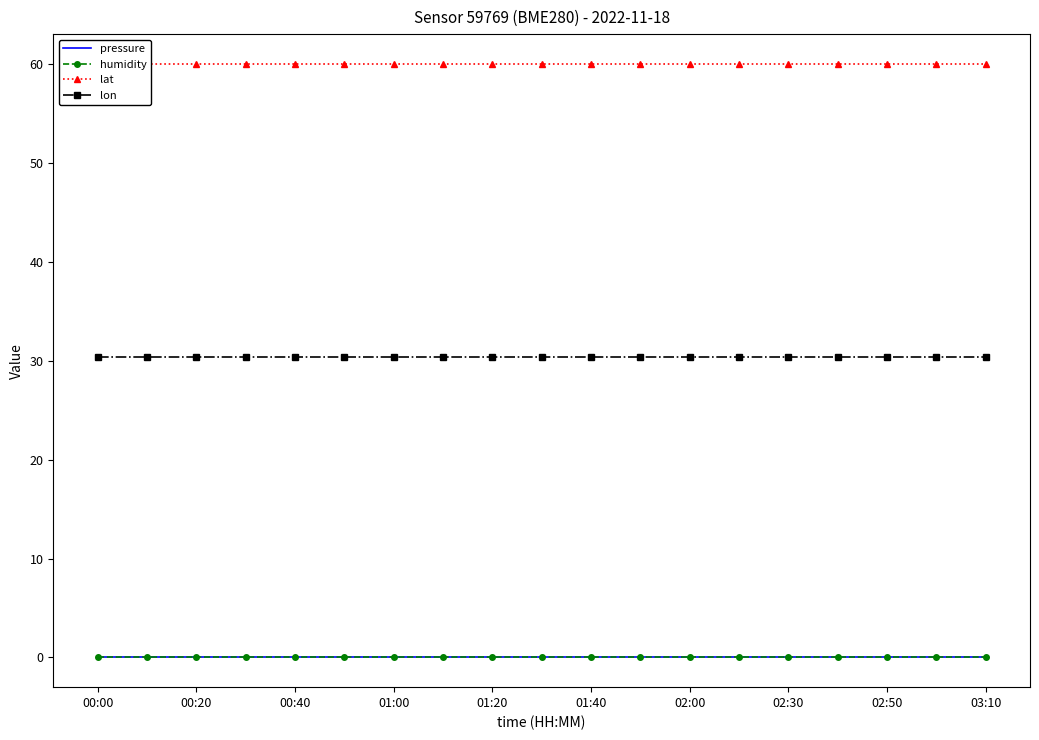

What are all the series names shown in the legend?

pressure, humidity, lat, lon